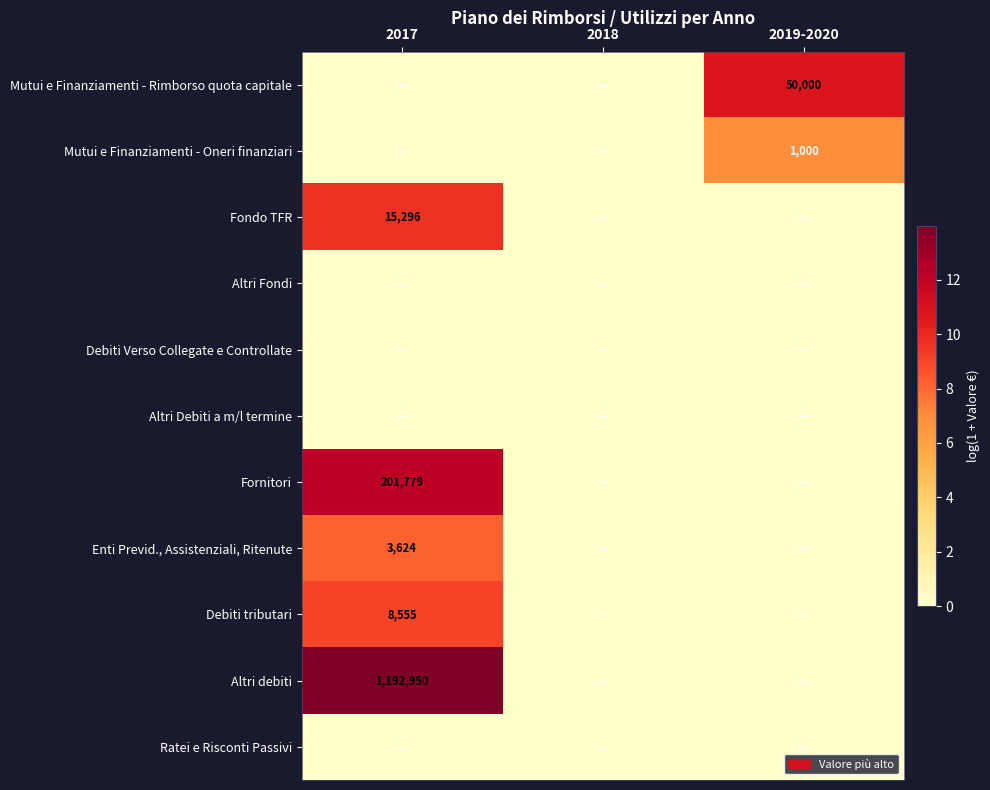

At which category is the sum across all series the highest?

2017